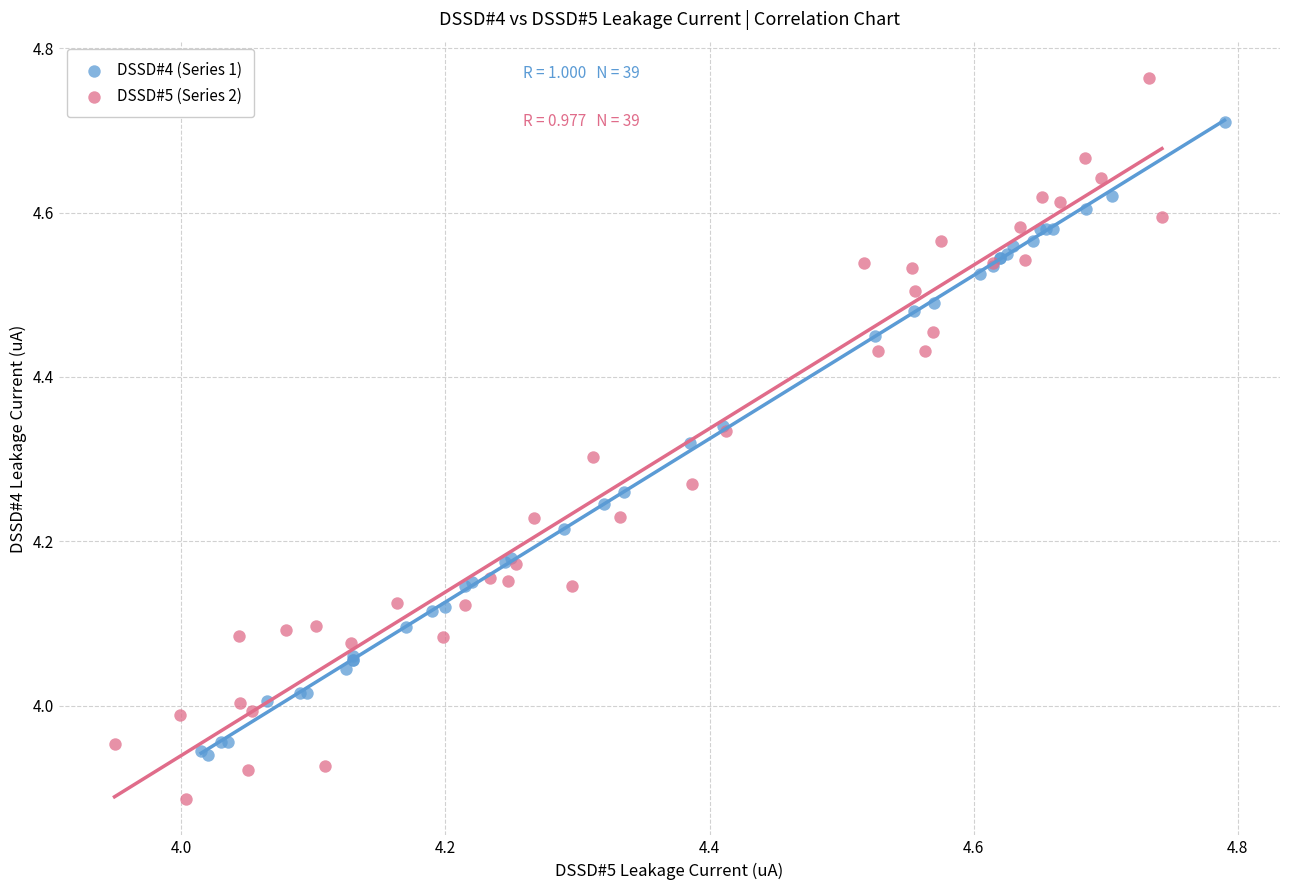

Which series reaches the maximum Y coordinate?

DSSD#5 (Series 2)